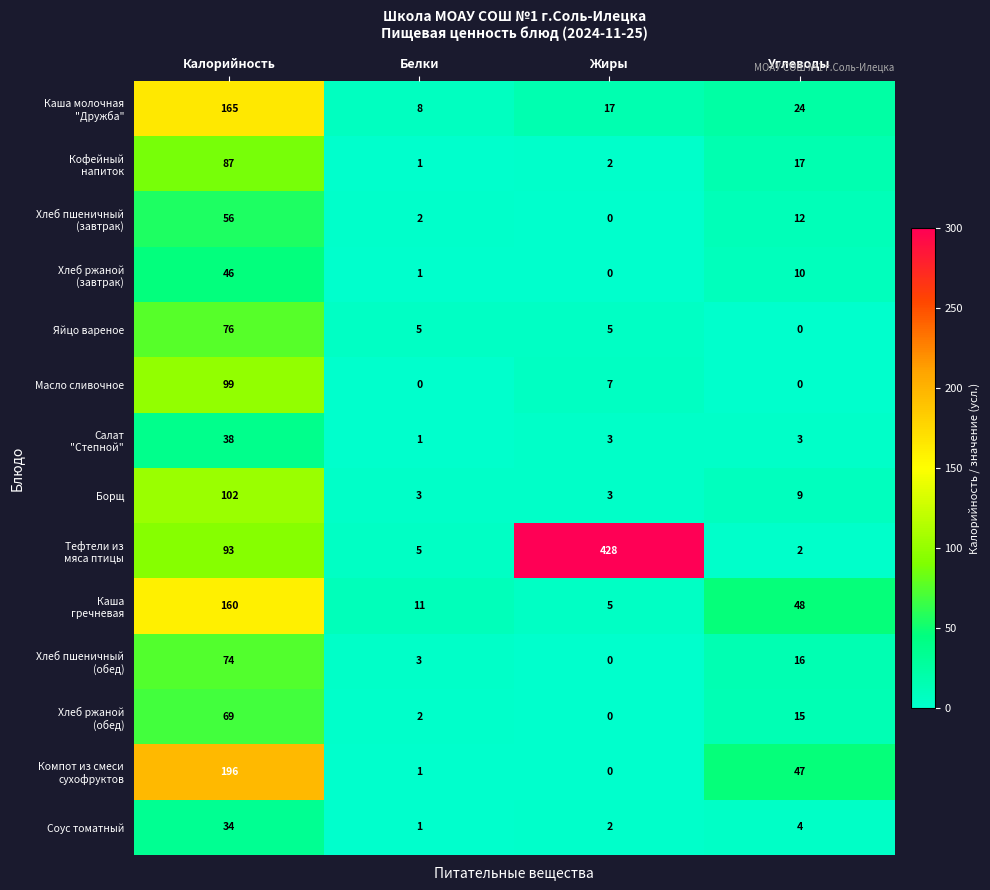

What is the greatest value displayed?

428